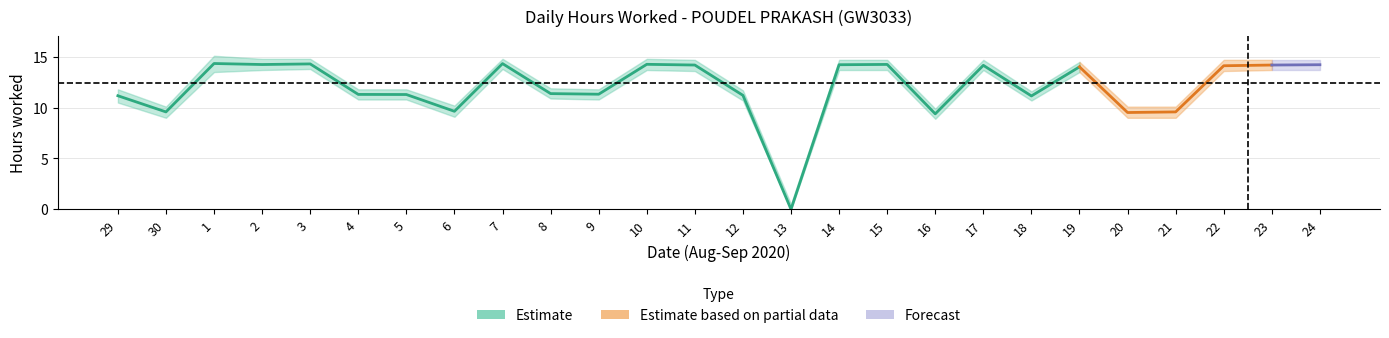

At which label does upper first exceed 14?

1